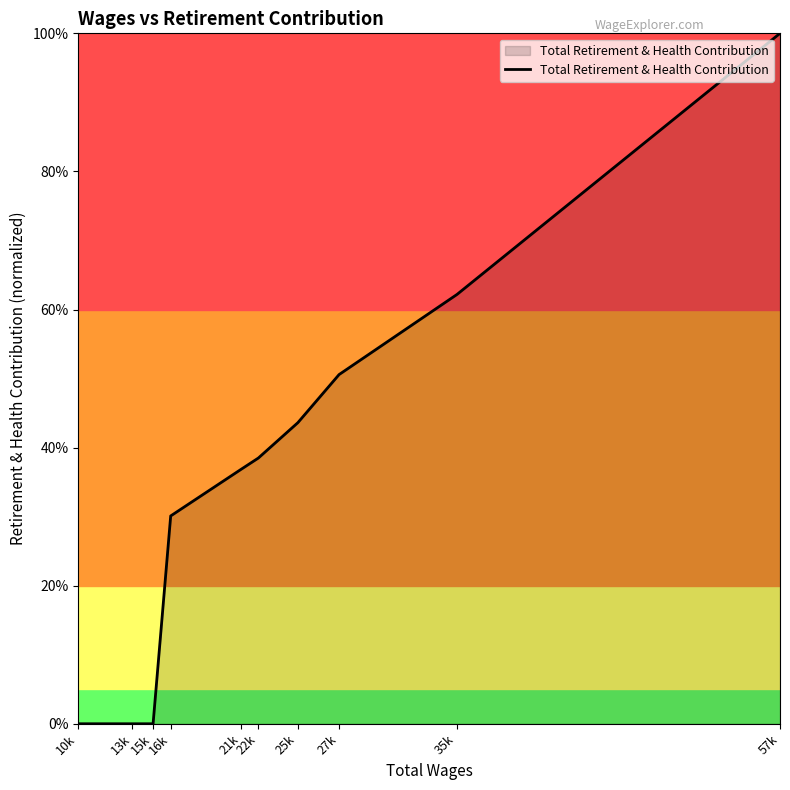

Reading left to right, extract all data points from this chart.

10k=0.0	13k=0.0	15k=0.0	16k=0.3	21k=0.4	22k=0.4	25k=0.4	27k=0.5	35k=0.6	57k=1.0